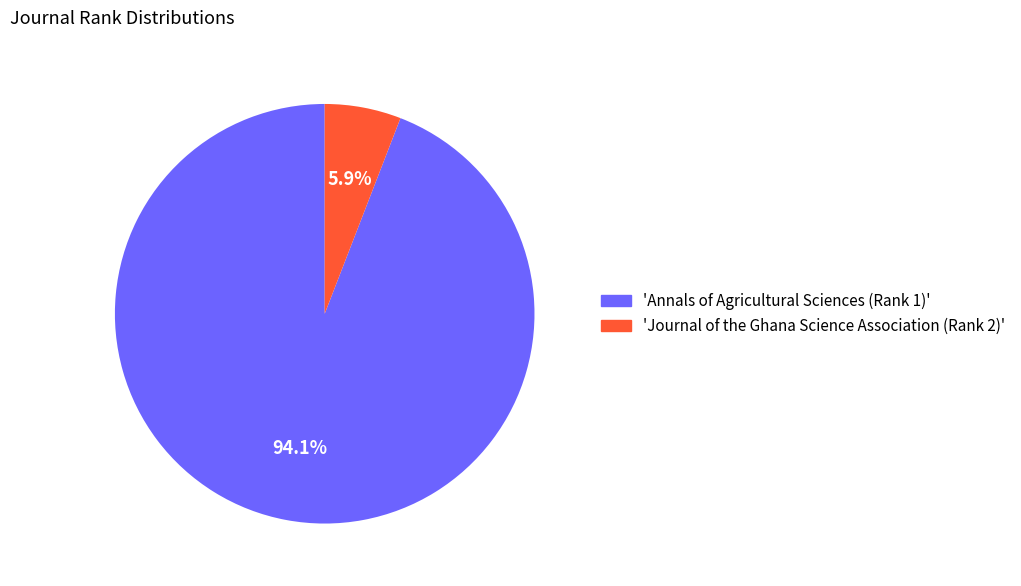

Is there any slice that represents more than half of the pie?

Yes